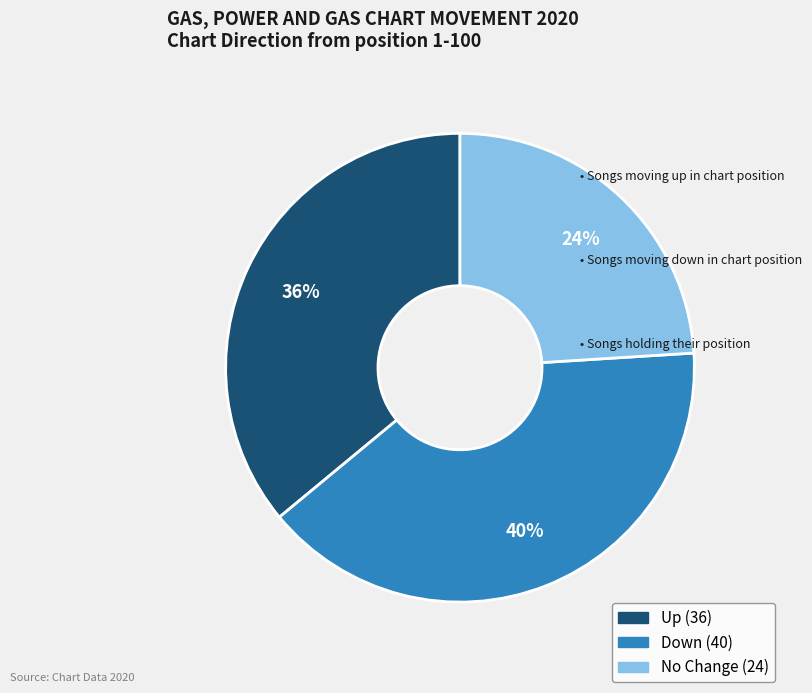

How many segments does this pie chart have?

3